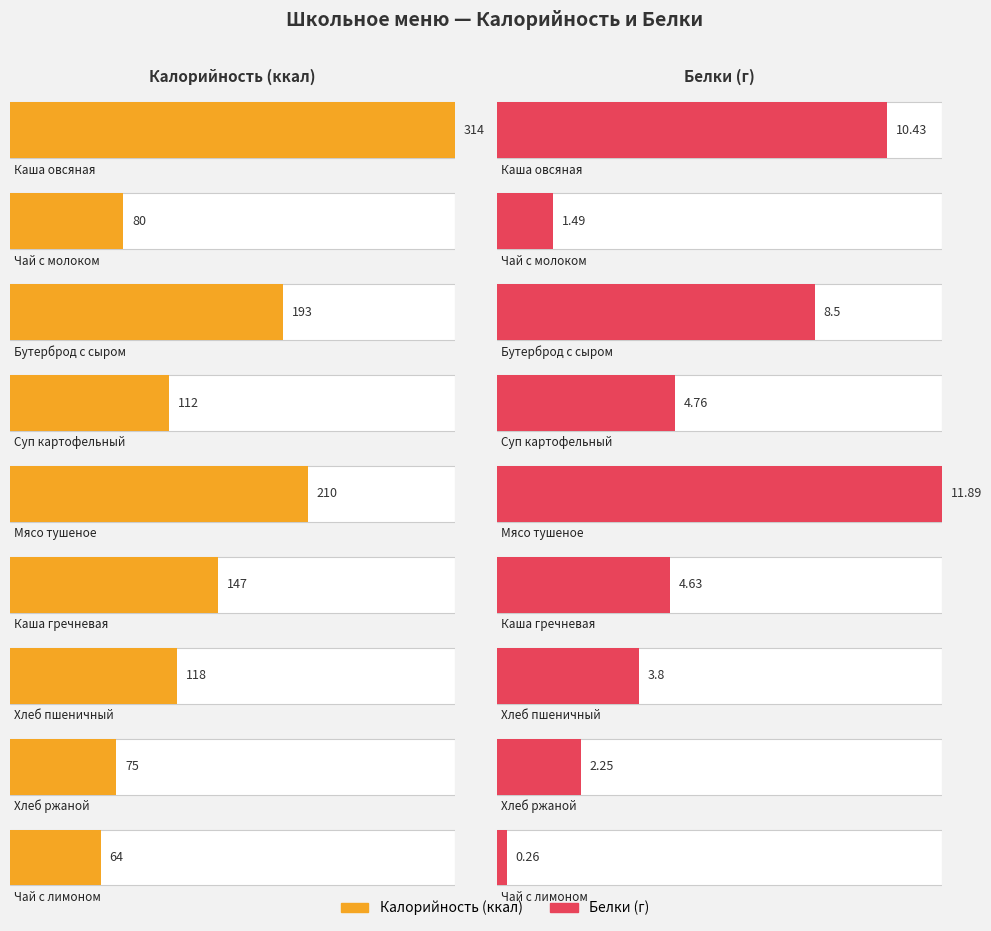

Which category has the lowest value across all series?

Чай с лимоном